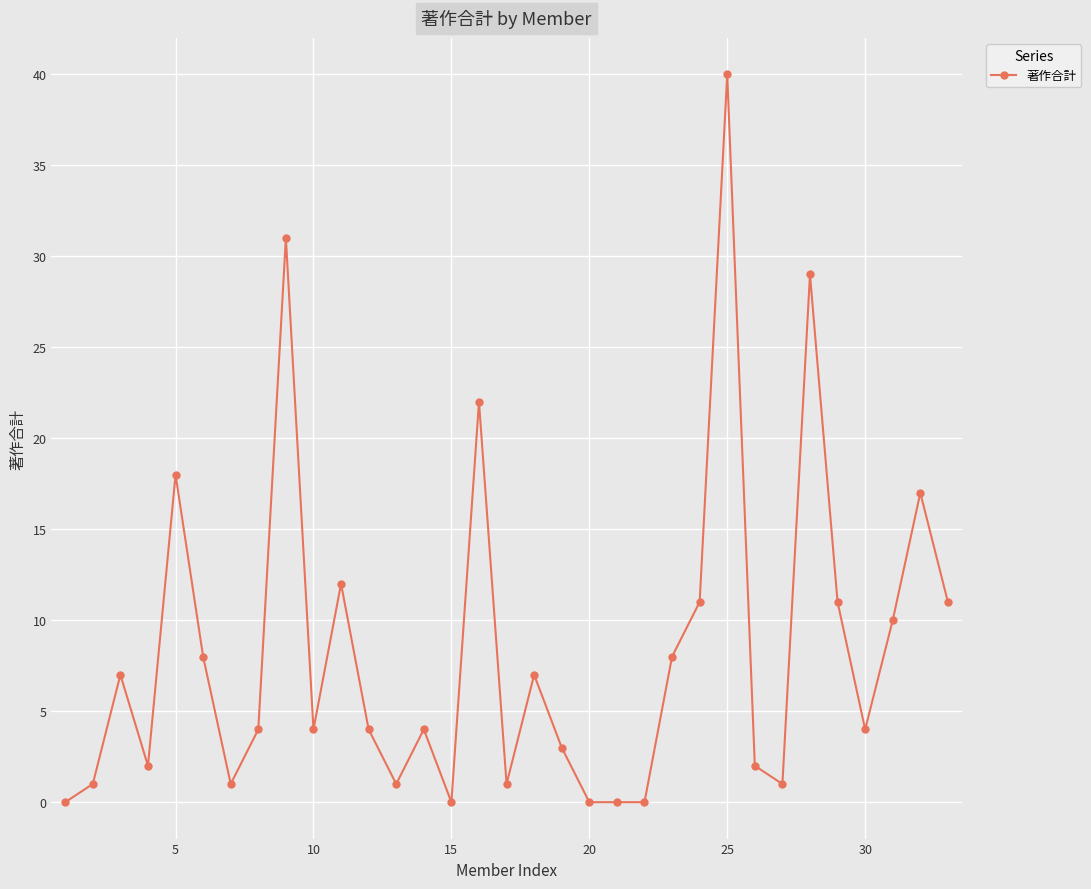

What is the value of the 25th point from the left?

40